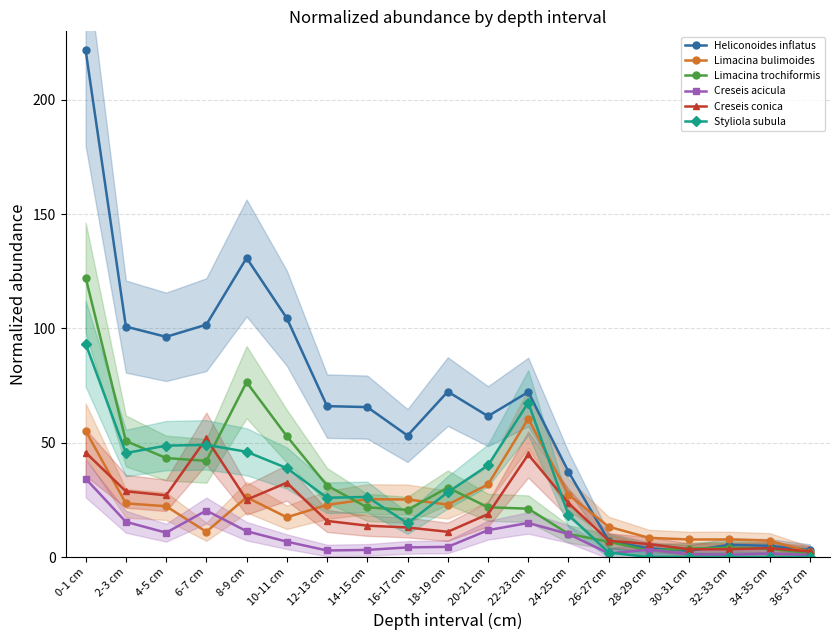

How many values in the Styliola subula series exceed 26?

10